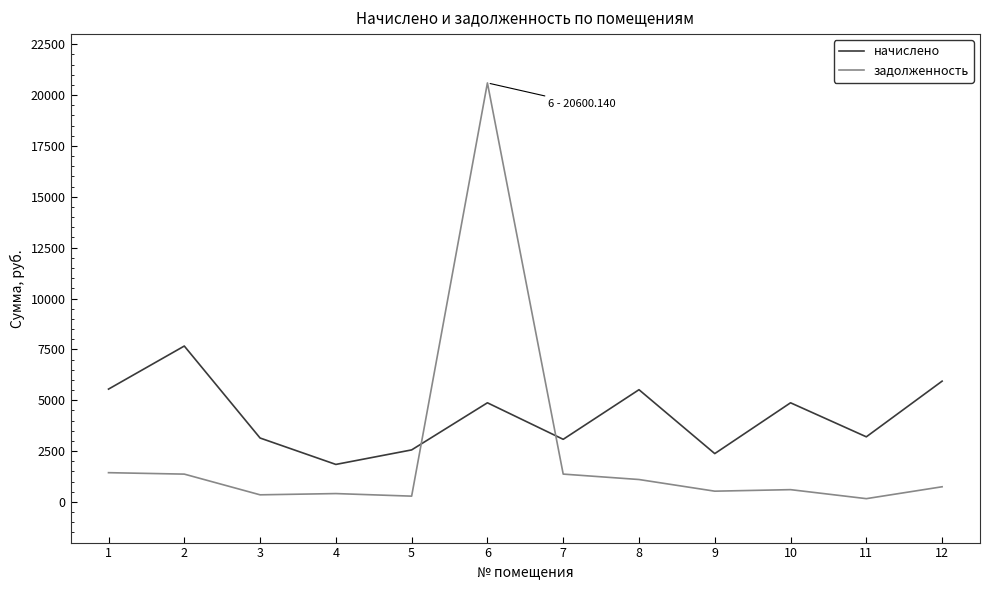

What is the difference between the начислено values at 12 and 10?

1064.7